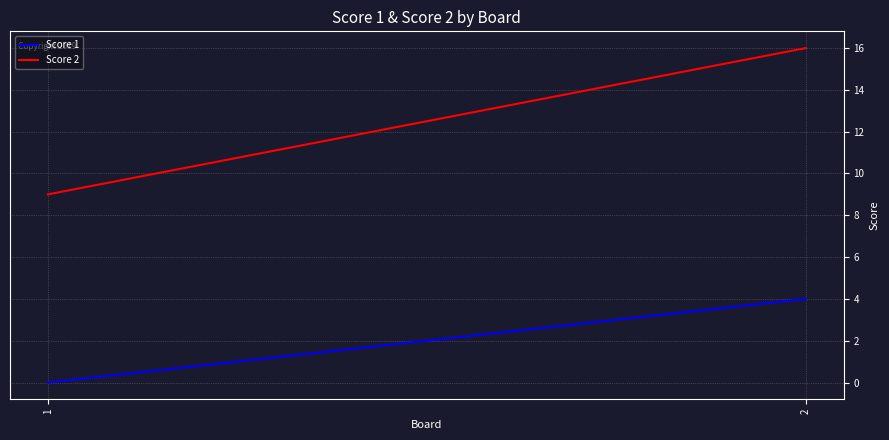

Reading left to right, transcribe all the data shown in this chart.

Score 1: 0	4
Score 2: 9	16